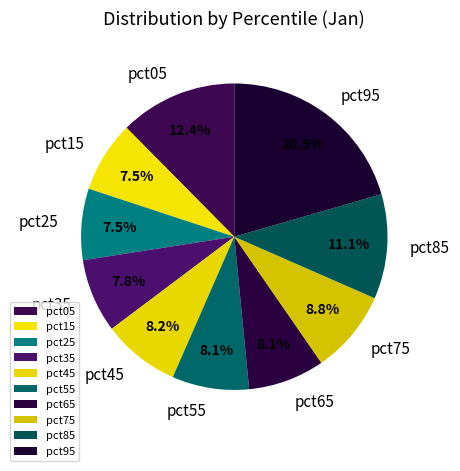

Which slice is the largest?

pct95